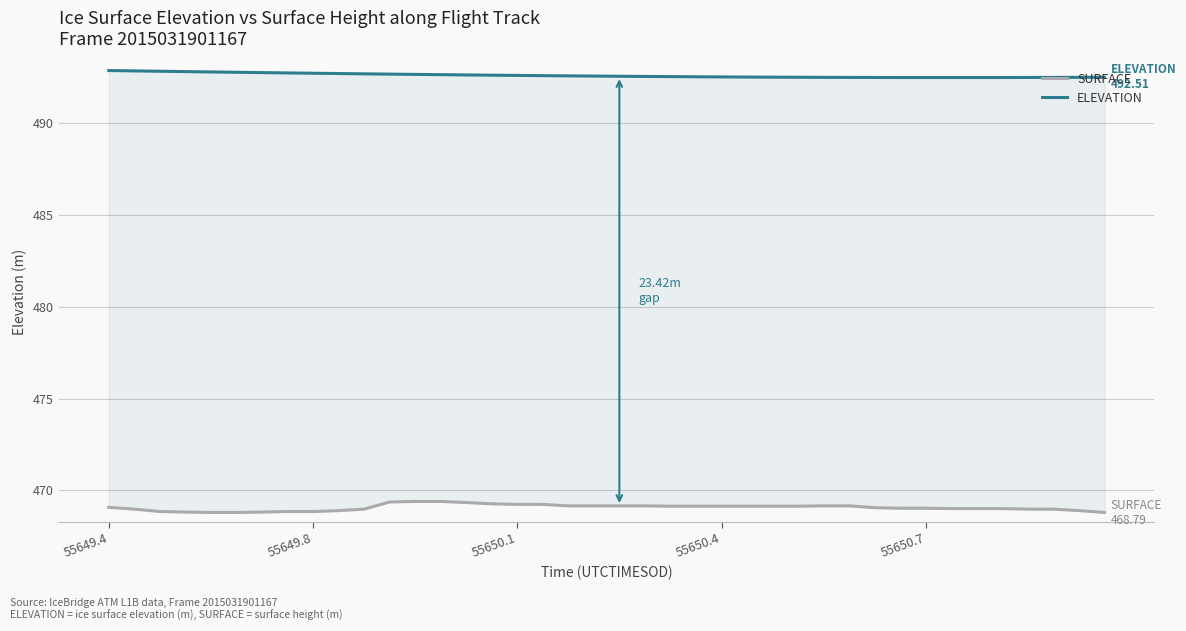

In ELEVATION, how many points are lower than both neighbors (excluding endpoints)?

1